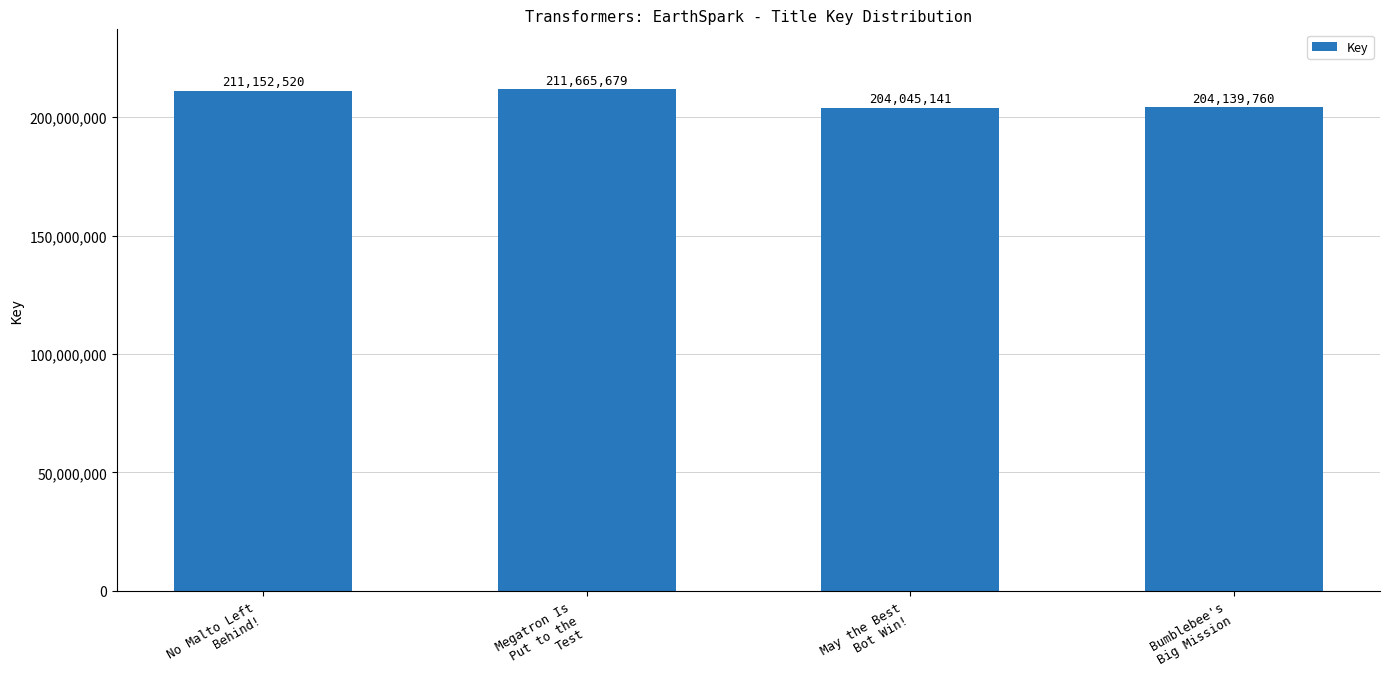

What is the maximum value shown in the chart?

211665679